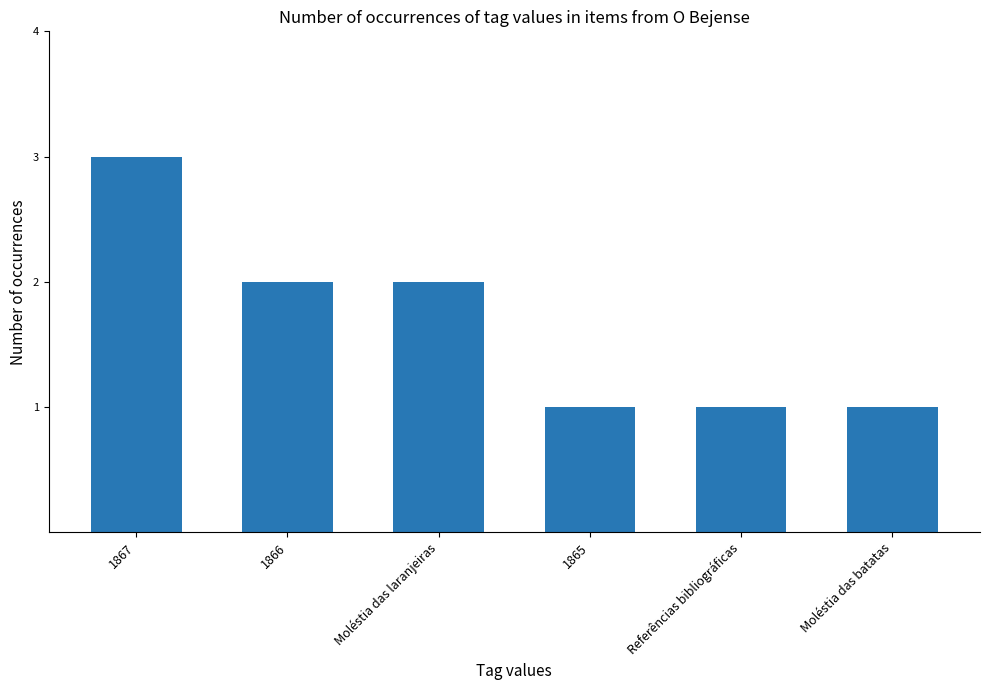

What is the greatest value displayed?

3